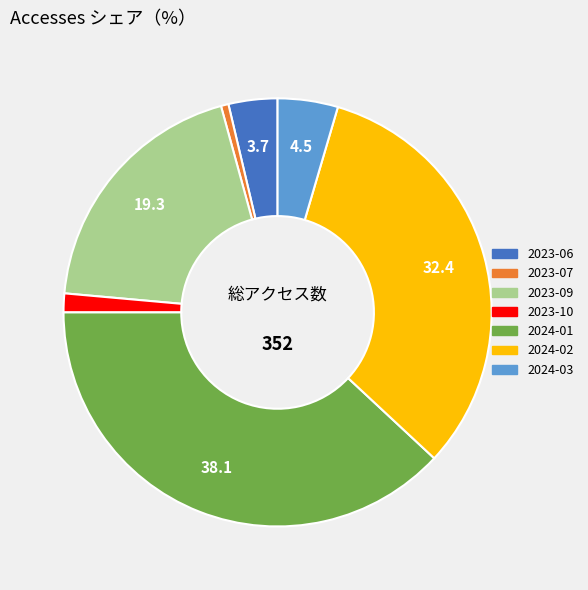

Which category has the biggest portion of the pie?

2024-01